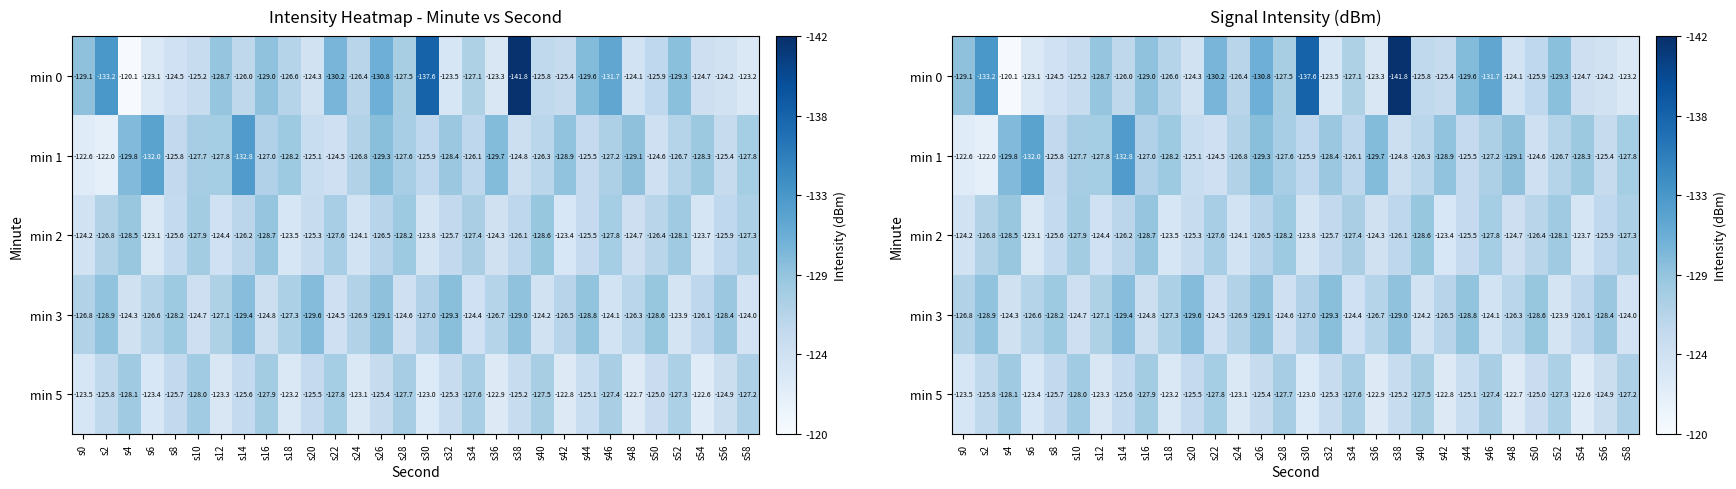

What is the difference between the highest and lowest values at s36?

6.8